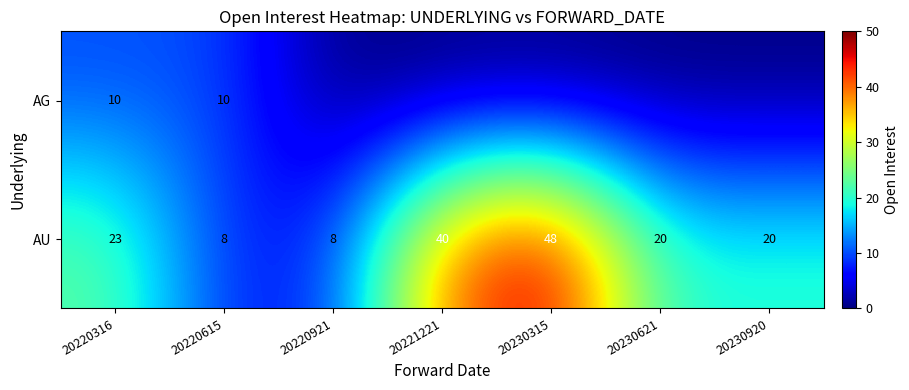

What is the total value across all series at 20230920?

20